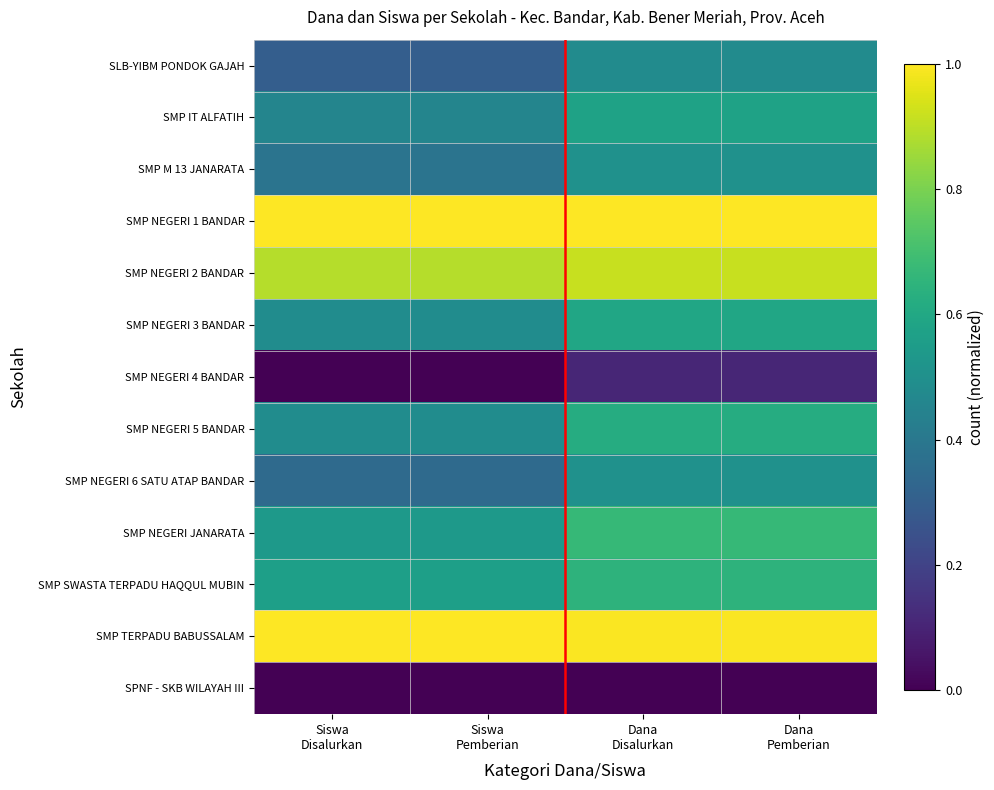

Reading right to left, extract all data points from this chart.

SLB-YIBM PONDOK GAJAH: Dana
Pemberian=0.5	Dana
Disalurkan=0.5	Siswa
Pemberian=0.3	Siswa
Disalurkan=0.3
SMP IT ALFATIH: Dana
Pemberian=0.6	Dana
Disalurkan=0.6	Siswa
Pemberian=0.5	Siswa
Disalurkan=0.5
SMP M 13 JANARATA: Dana
Pemberian=0.5	Dana
Disalurkan=0.5	Siswa
Pemberian=0.4	Siswa
Disalurkan=0.4
SMP NEGERI 1 BANDAR: Dana
Pemberian=1.0	Dana
Disalurkan=1.0	Siswa
Pemberian=1.0	Siswa
Disalurkan=1.0
SMP NEGERI 2 BANDAR: Dana
Pemberian=0.9	Dana
Disalurkan=0.9	Siswa
Pemberian=0.9	Siswa
Disalurkan=0.9
SMP NEGERI 3 BANDAR: Dana
Pemberian=0.6	Dana
Disalurkan=0.6	Siswa
Pemberian=0.5	Siswa
Disalurkan=0.5
SMP NEGERI 4 BANDAR: Dana
Pemberian=0.1	Dana
Disalurkan=0.1	Siswa
Pemberian=0.0	Siswa
Disalurkan=0.0
SMP NEGERI 5 BANDAR: Dana
Pemberian=0.6	Dana
Disalurkan=0.6	Siswa
Pemberian=0.5	Siswa
Disalurkan=0.5
SMP NEGERI 6 SATU ATAP BANDAR: Dana
Pemberian=0.5	Dana
Disalurkan=0.5	Siswa
Pemberian=0.3	Siswa
Disalurkan=0.3
SMP NEGERI JANARATA: Dana
Pemberian=0.7	Dana
Disalurkan=0.7	Siswa
Pemberian=0.5	Siswa
Disalurkan=0.5
SMP SWASTA TERPADU HAQQUL MUBIN: Dana
Pemberian=0.6	Dana
Disalurkan=0.6	Siswa
Pemberian=0.6	Siswa
Disalurkan=0.6
SMP TERPADU BABUSSALAM: Dana
Pemberian=1.0	Dana
Disalurkan=1.0	Siswa
Pemberian=1.0	Siswa
Disalurkan=1.0
SPNF - SKB WILAYAH III: Dana
Pemberian=0.0	Dana
Disalurkan=0.0	Siswa
Pemberian=0.0	Siswa
Disalurkan=0.0